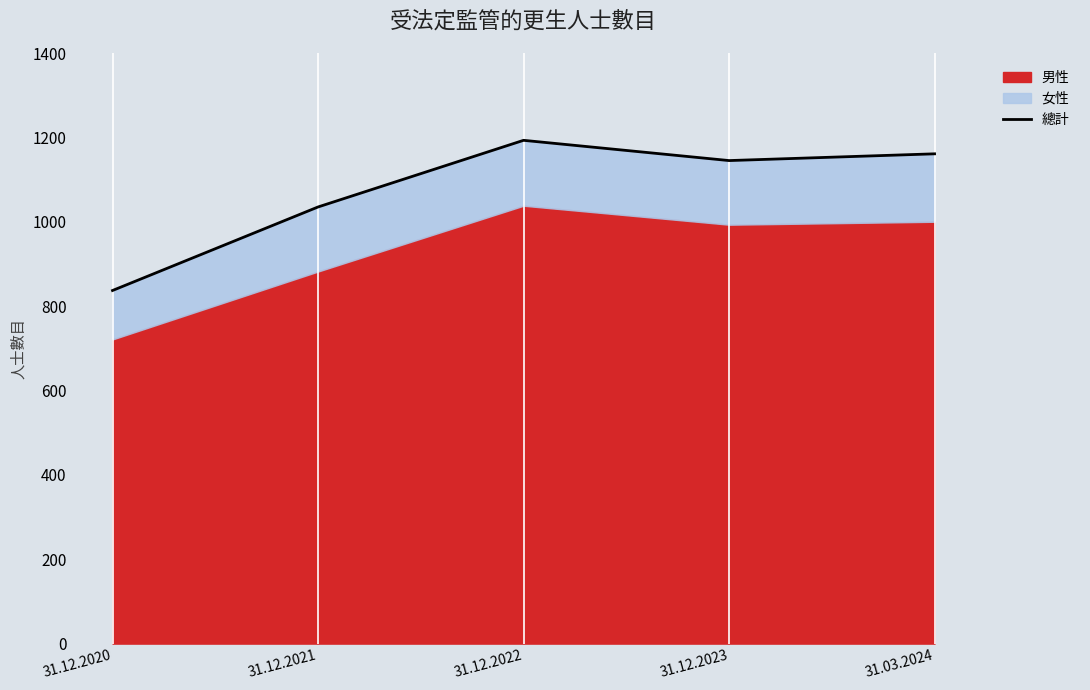

What is the value of the 3rd point from the left?

1193